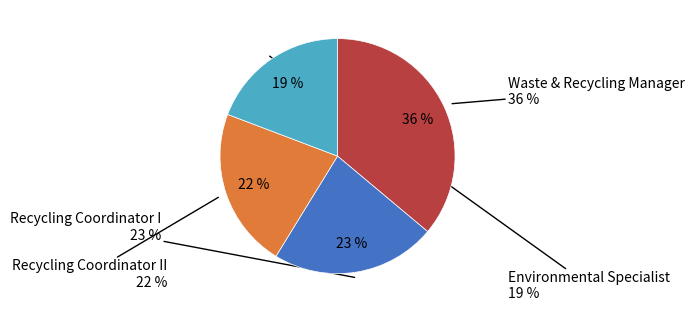

Is the sum of Environmental Specialist and Recycling Coordinator I greater than half?

No